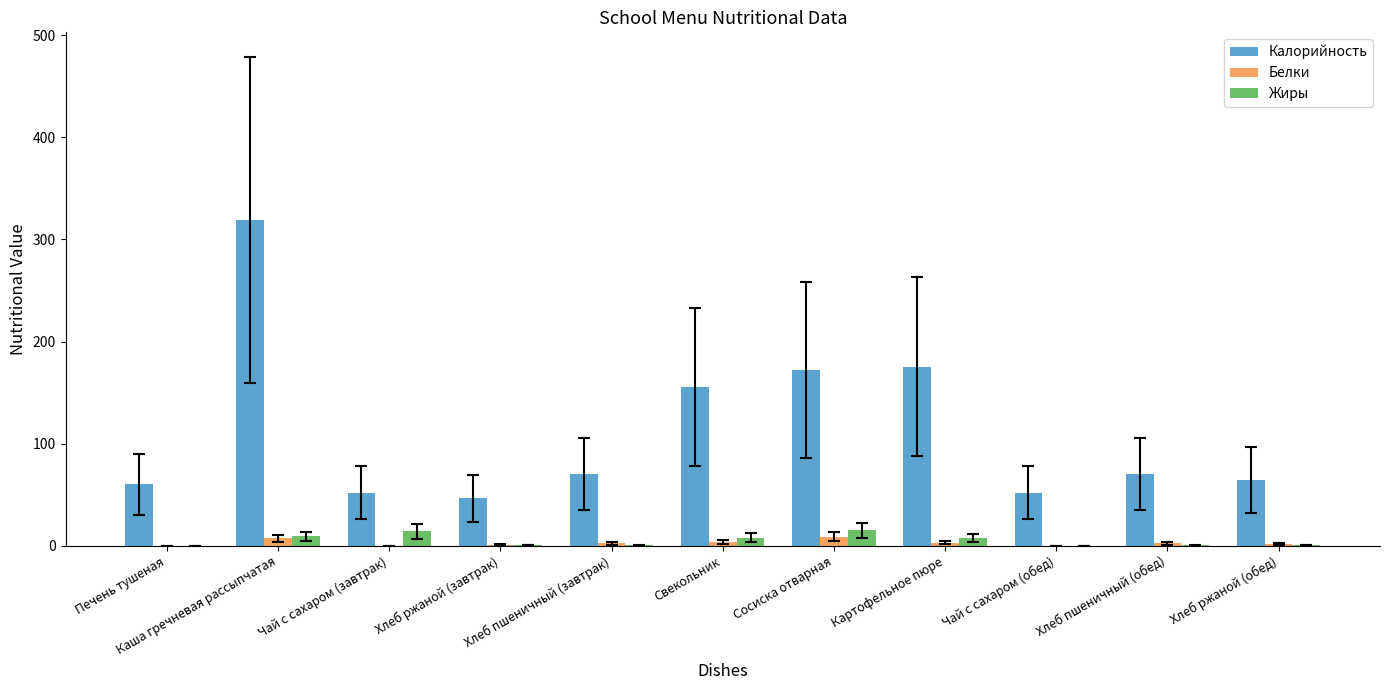

Which series has the largest total across all categories?

Калорийность